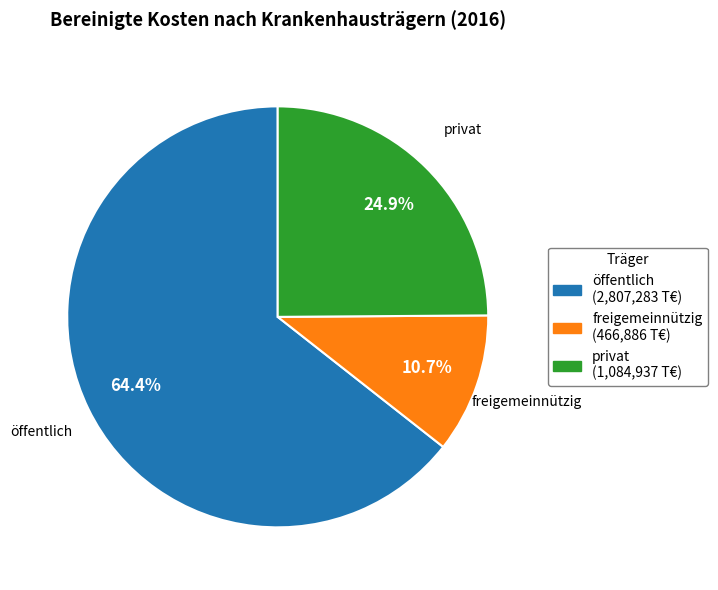

Which has a higher value, öffentlich or privat?

öffentlich